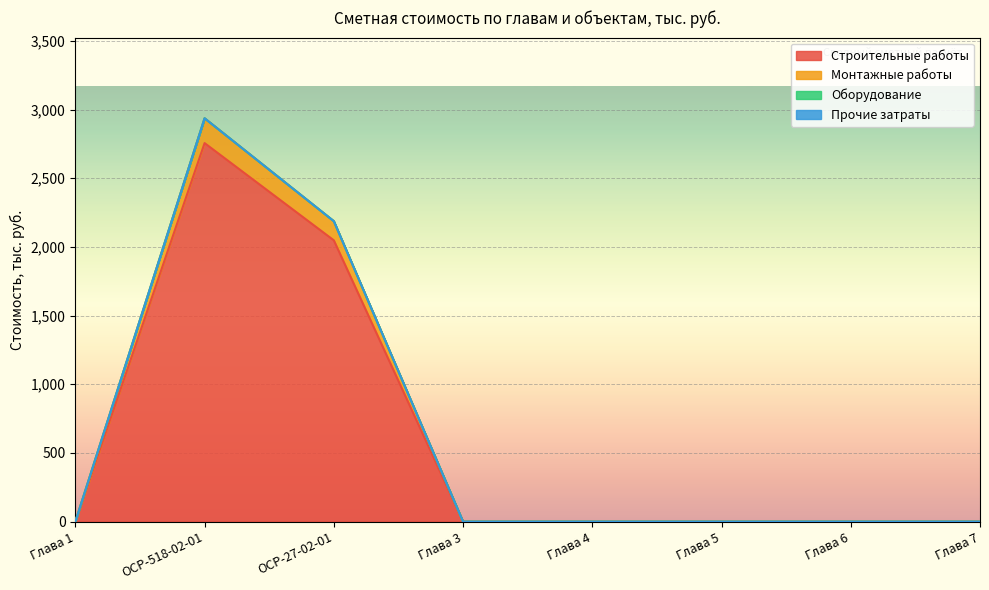

Where is the first local maximum for Строительные работы?

ОСР-518-02-01